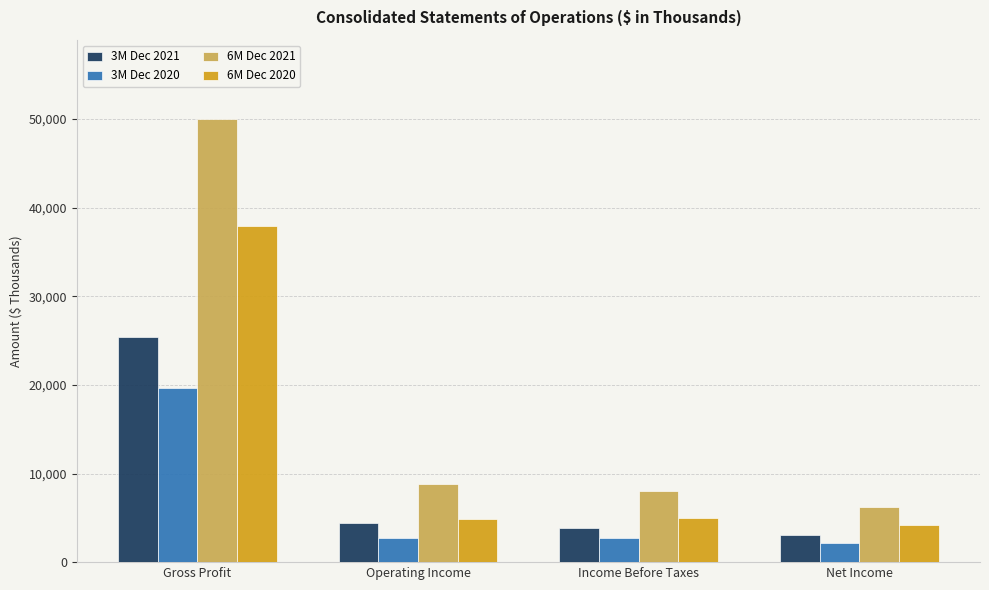

Which series changed the most between Gross Profit and Income Before Taxes?

6M Dec 2021